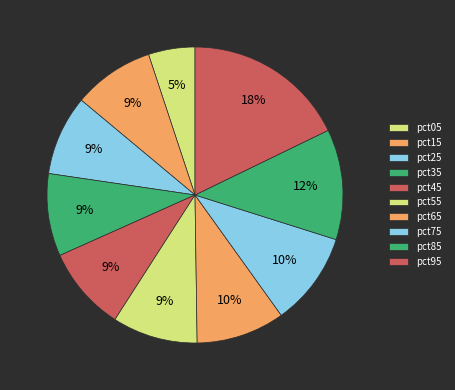

What is the ratio of the value at pct15 to the value at pct95?

0.5